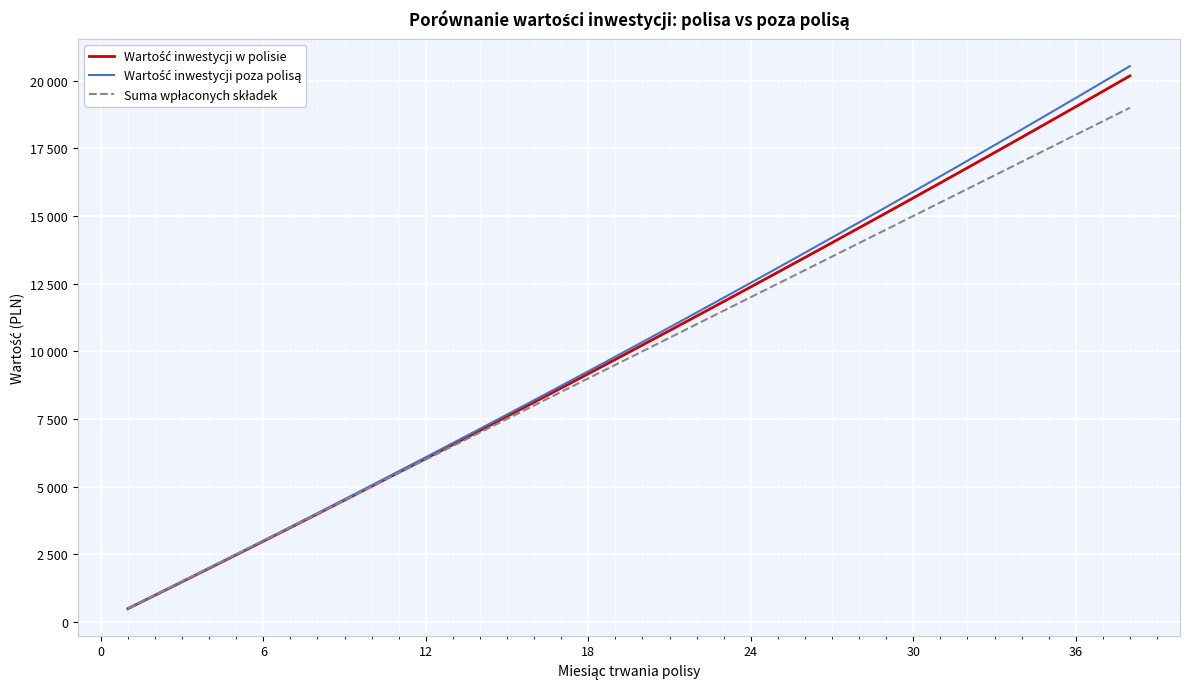

Does the chart display data point markers on the line(s)?

No